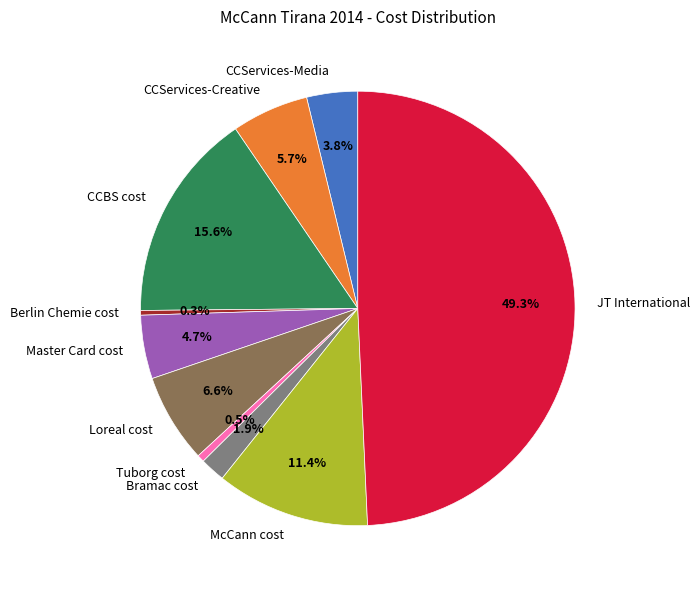

What percentage do CCServices-Creative and Bramac cost together represent?

7.6%